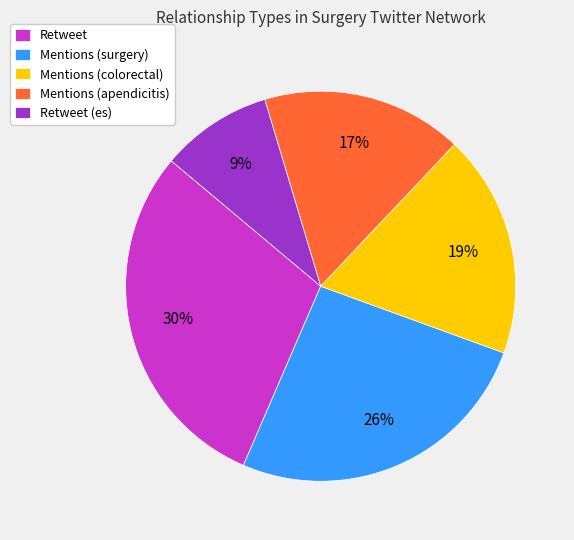

To the nearest percent, what is the average slice percentage?

20%